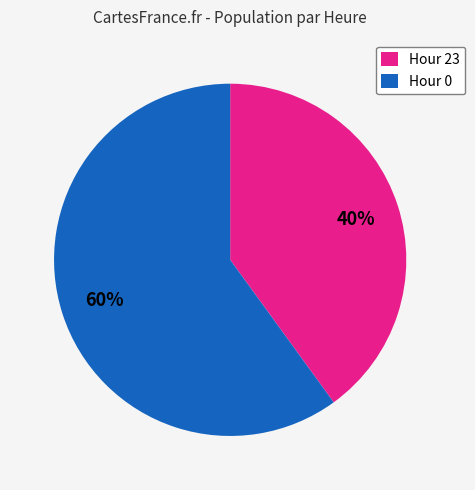

Is there a majority slice in this chart?

Yes